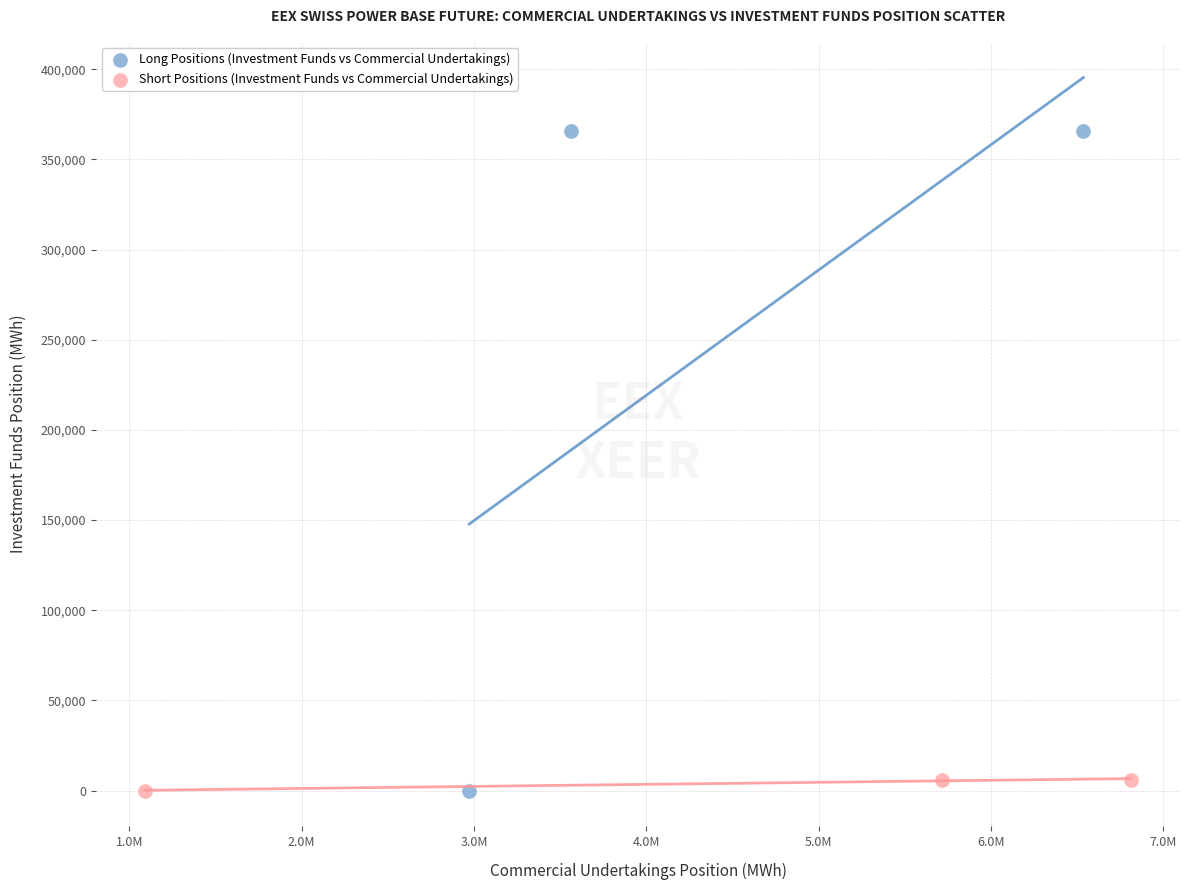

Which series reaches the maximum Y coordinate?

Long Positions (Investment Funds vs Commercial Undertakings)